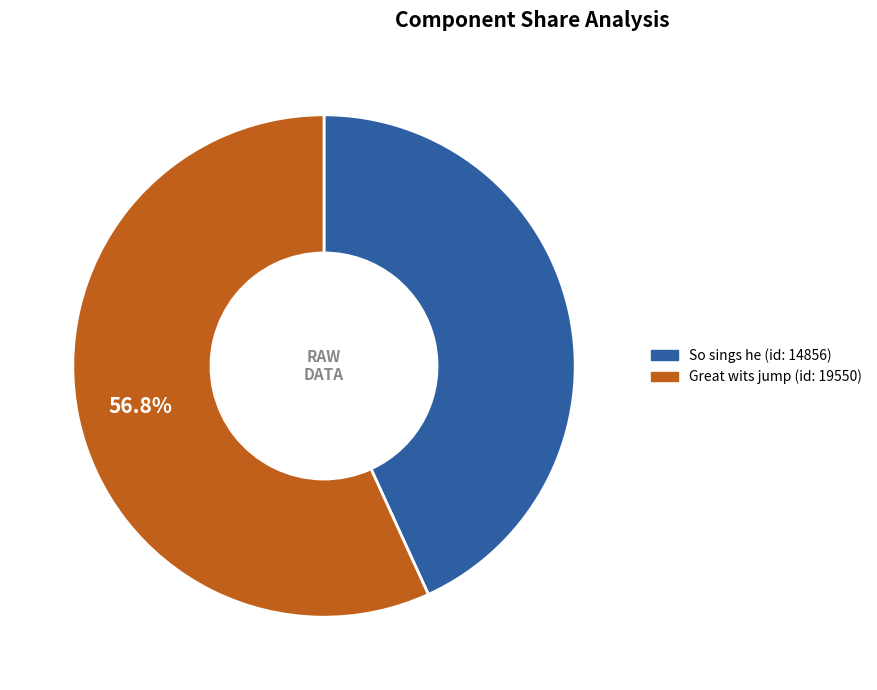

Is there a majority slice in this chart?

Yes